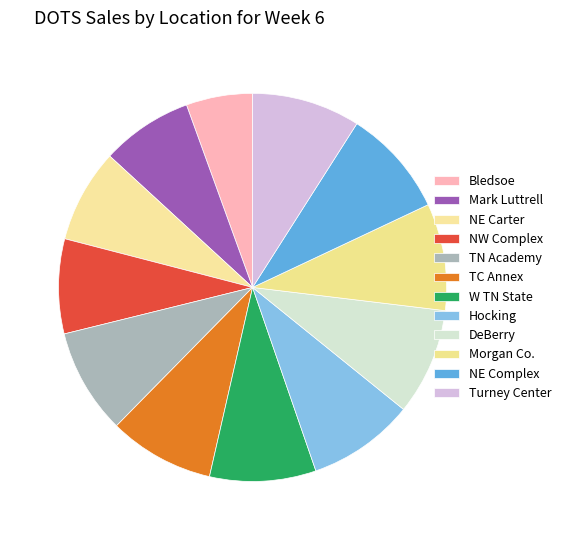

What is the smallest slice in the pie chart?

Bledsoe County Correctional Complex